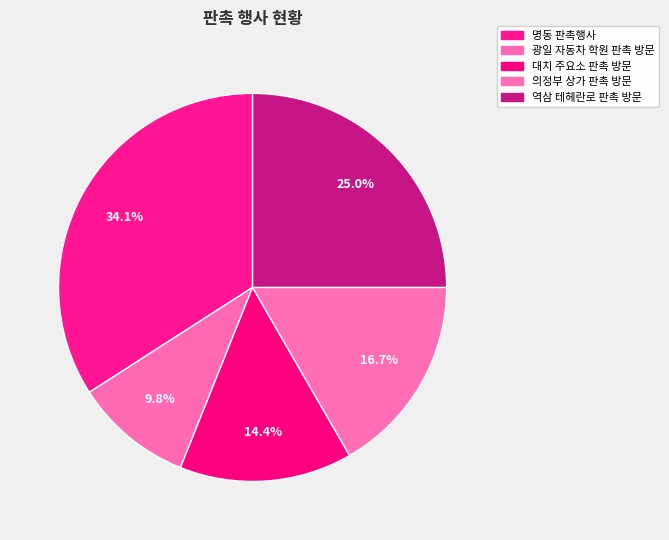

Does any single category account for the majority?

No